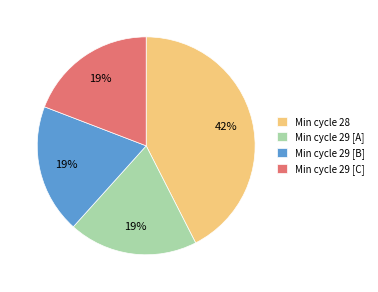

Which has a higher value, Min cycle 28 or Min cycle 29 [A]?

Min cycle 28